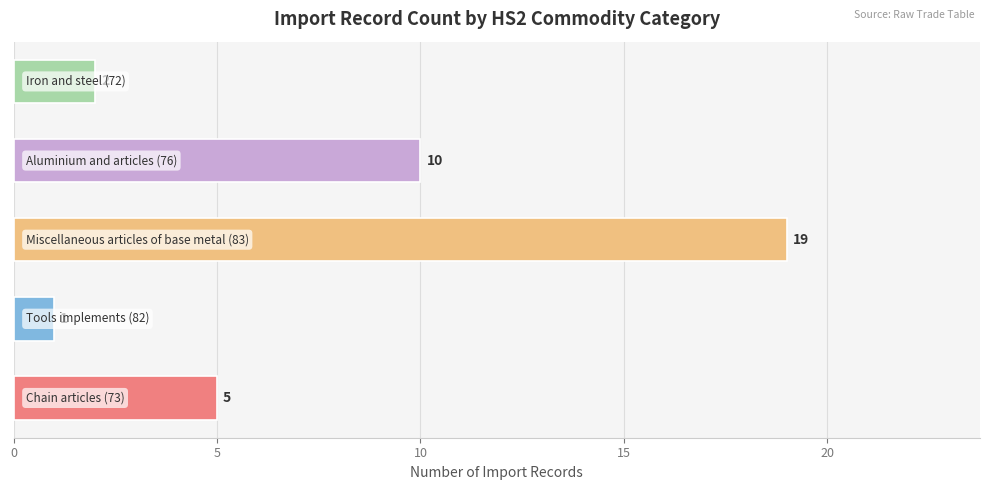

Does the chart contain stacked bars?

No